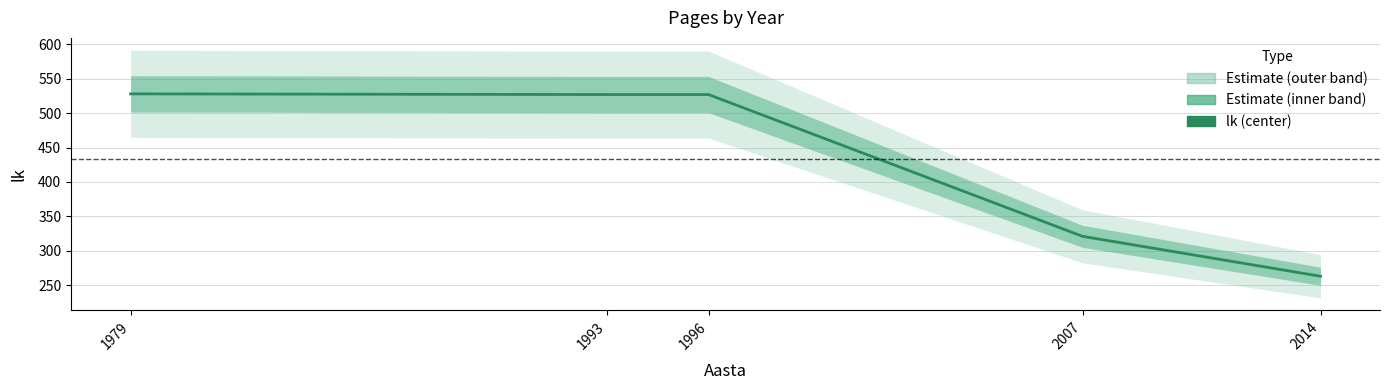

True or false: the data has more than 2 interior local peaks.

False